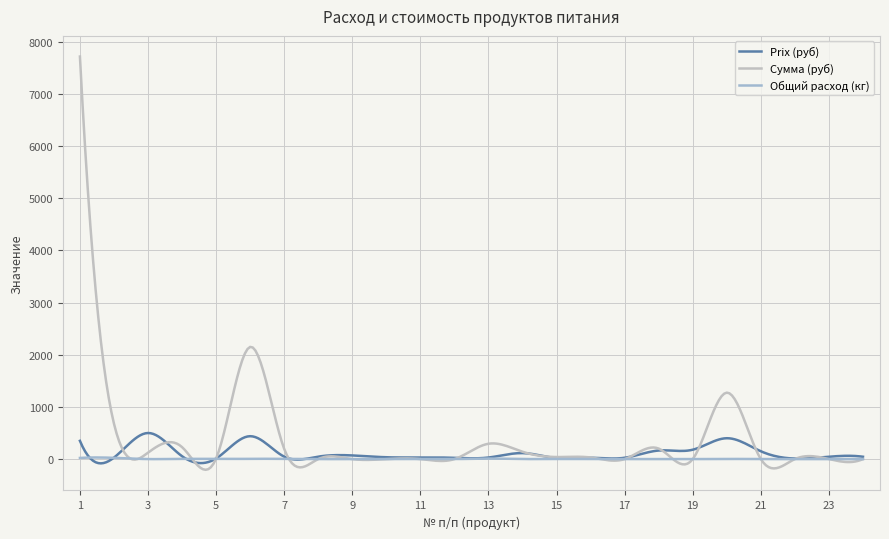

True or false: Сумма (руб) and Общий расход (кг) cross at least once.

True